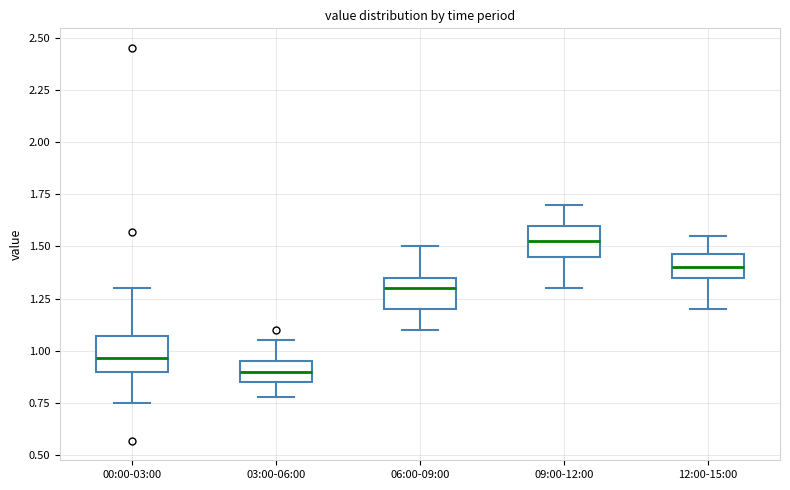

Where does the upper whisker of the box for 12:00-15:00 end on the y-axis? The values are not printed on the chart, so give them approximately, as read against the axis.

1.55